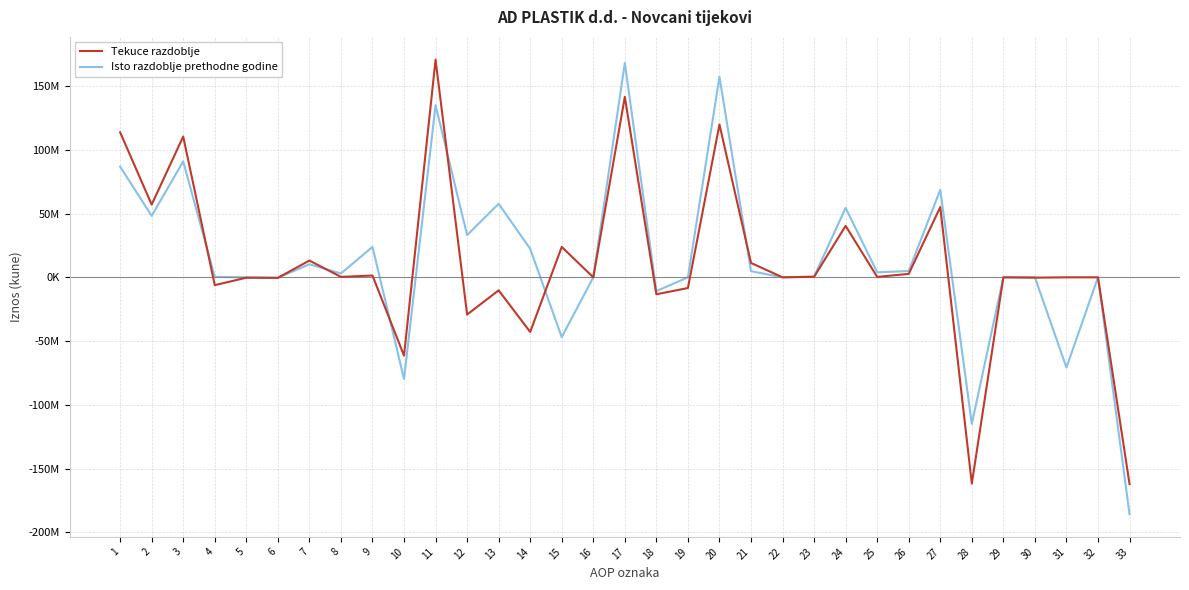

At 17, list the series in order from largest to smallest.

Isto razdoblje prethodne godine, Tekuce razdoblje